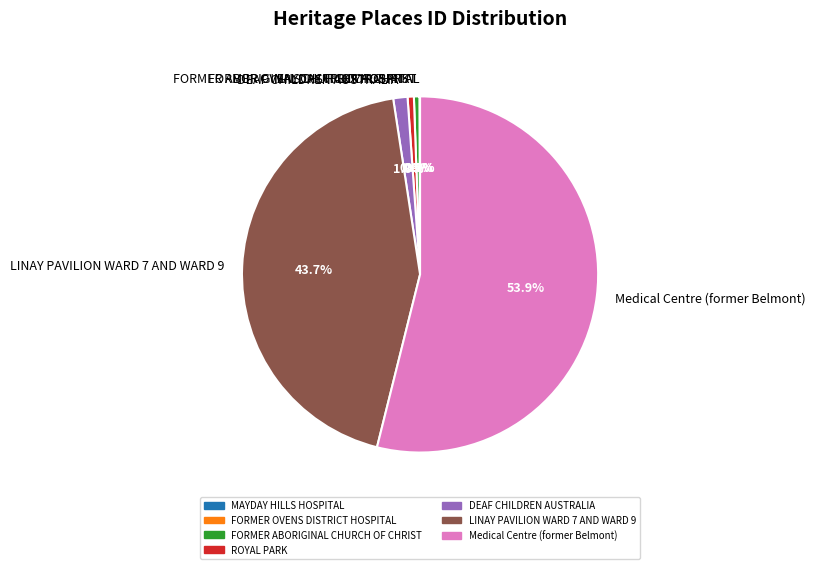

True or false: DEAF CHILDREN AUSTRALIA accounts for 11% of the total.

False